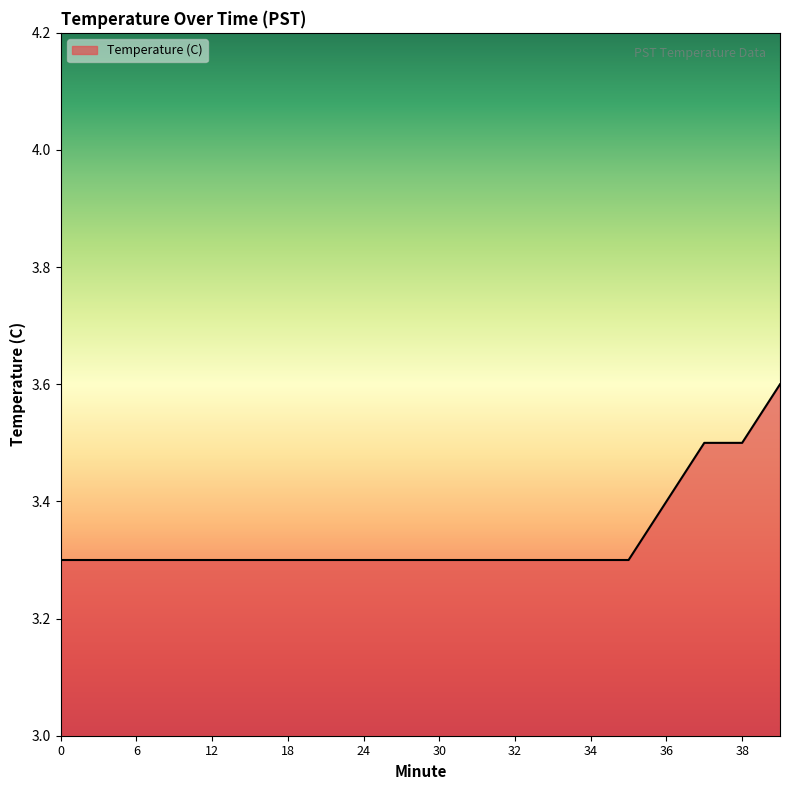

What is the difference between the maximum and minimum values?

0.3